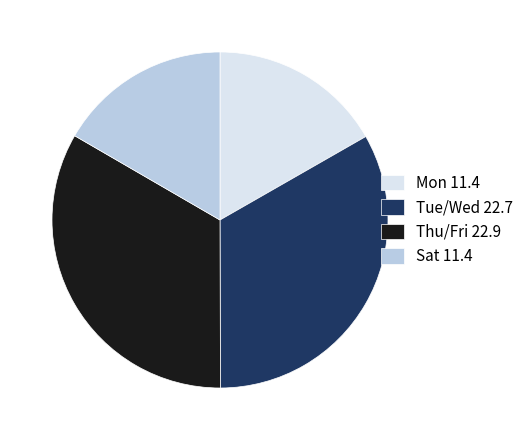

True or false: Tue/Wed 22.7 accounts for 39% of the total.

False